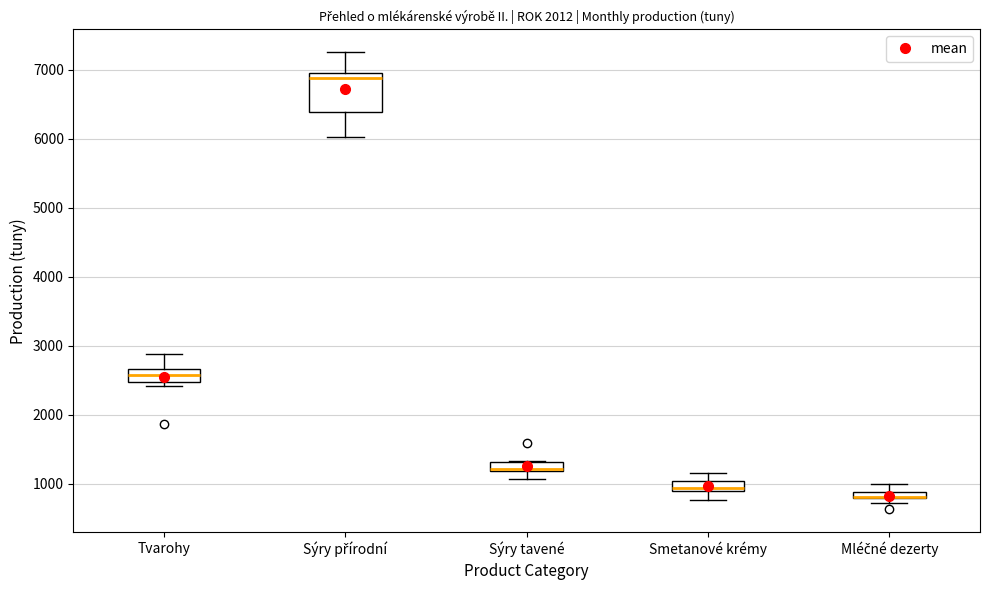

Where does the median line of the box for Tvarohy sit on the y-axis? The values are not printed on the chart, so give them approximately, as read against the axis.

2600